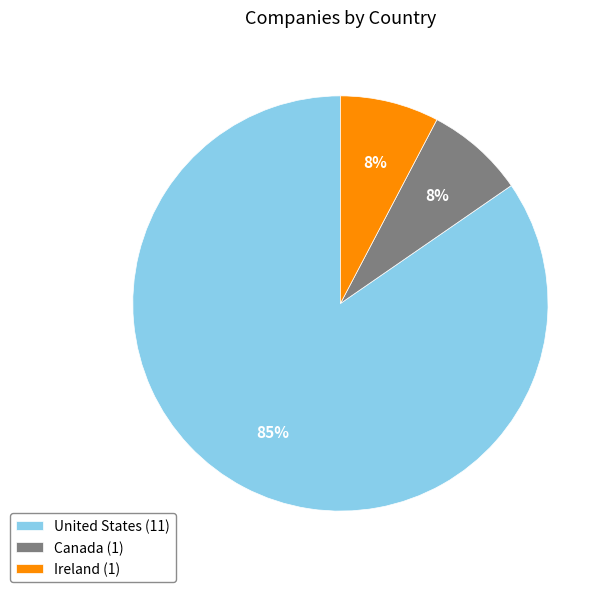

Which has a higher value, Ireland (1) or United States (11)?

United States (11)